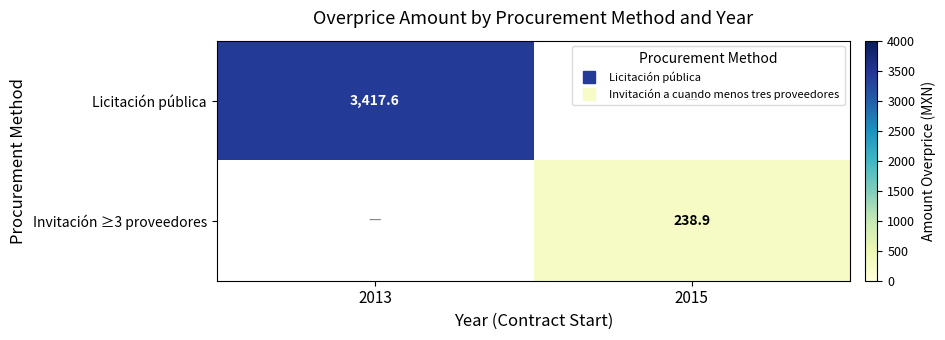

Which series has the widest spread of values?

Licitación pública